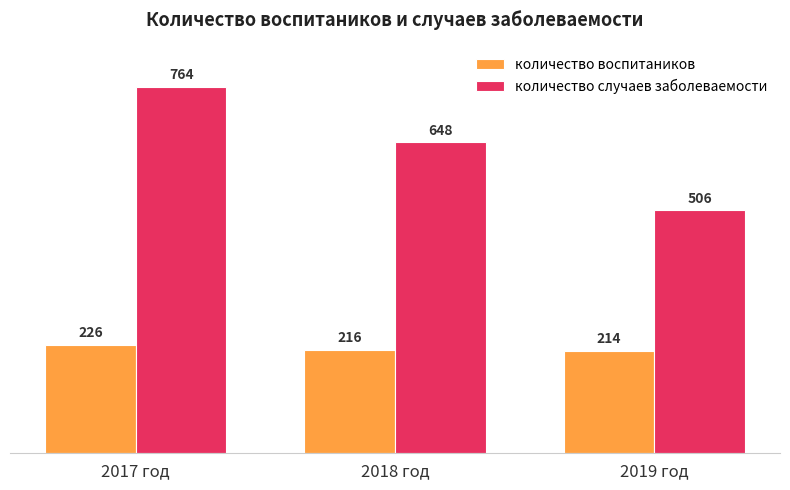

How many data points in количество случаев заболеваемости are less than 648?

1